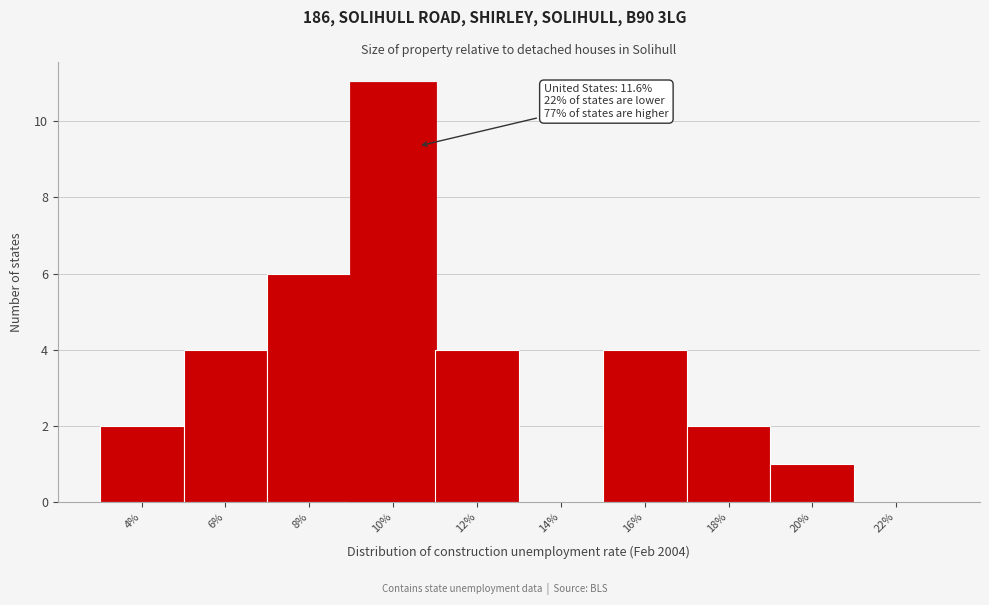

Reading left to right, transcribe all the data shown in this chart.

4%=2	6%=4	8%=6	10%=11	12%=4	14%=0	16%=4	18%=2	20%=1	22%=0